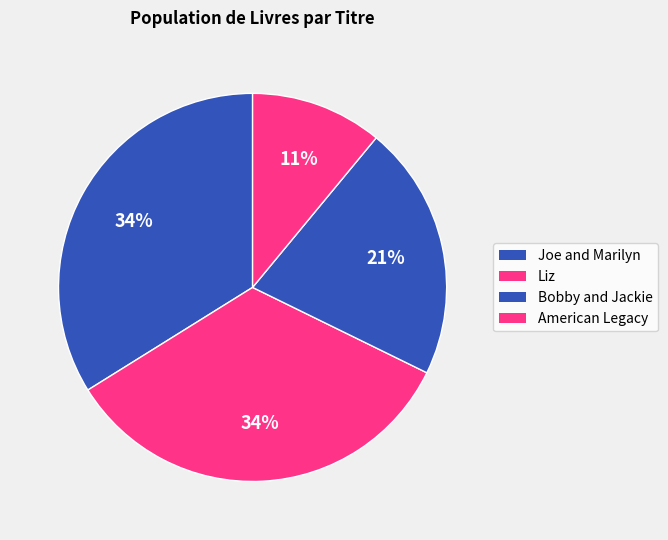

How many slices are in this pie chart?

4